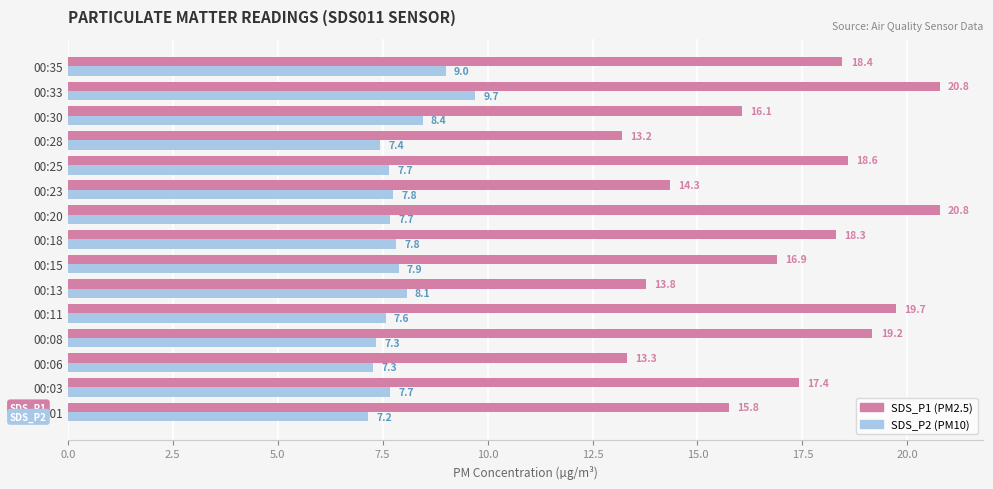

What is the total value across all series at 00:28?

20.6